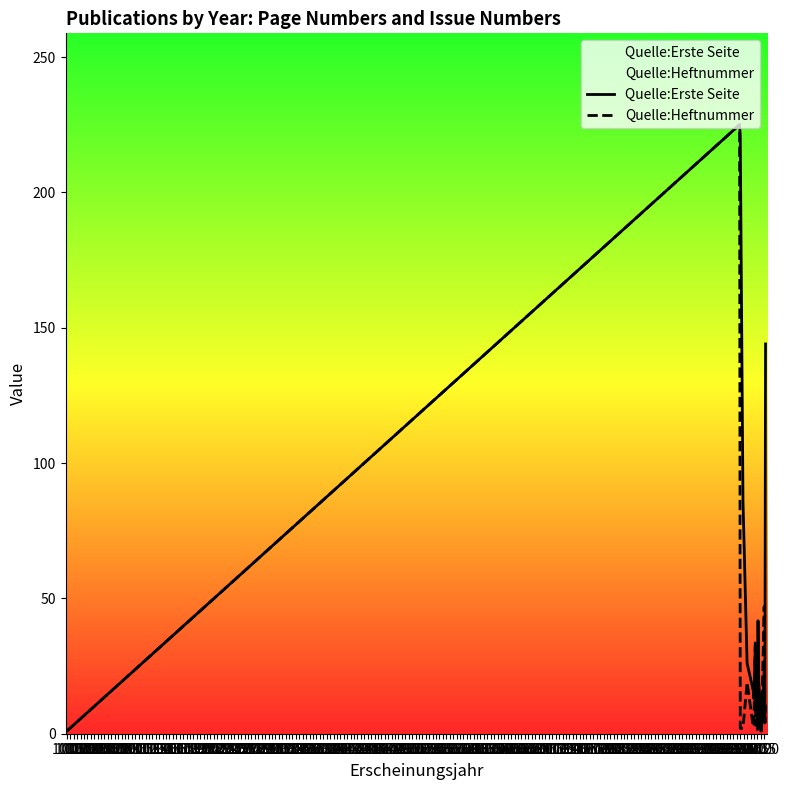

What are all the series names shown in the legend?

Quelle:Erste Seite, Quelle:Heftnummer